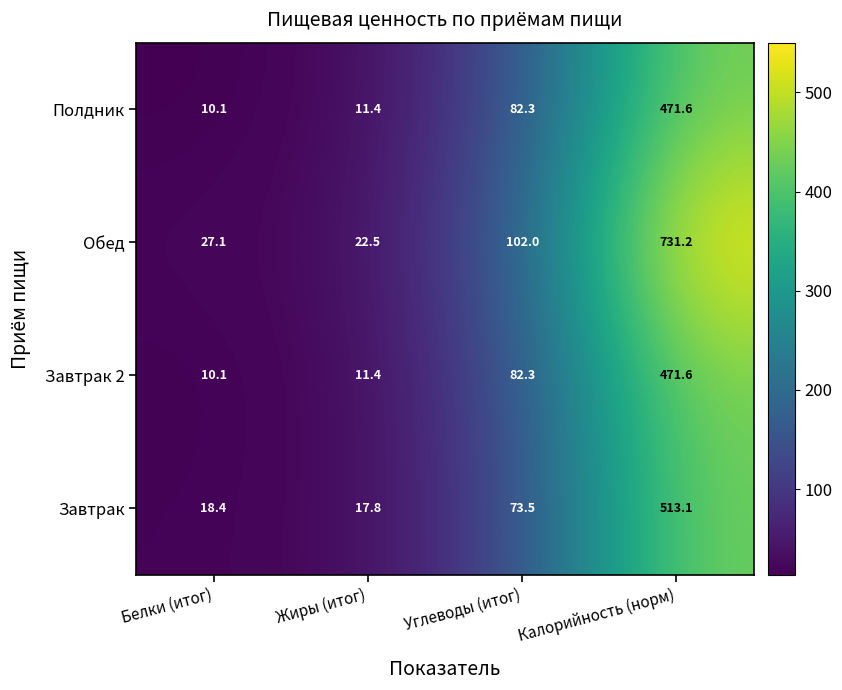

What is the difference between the Обед values at Жиры (итог) and Углеводы (итог)?

79.5